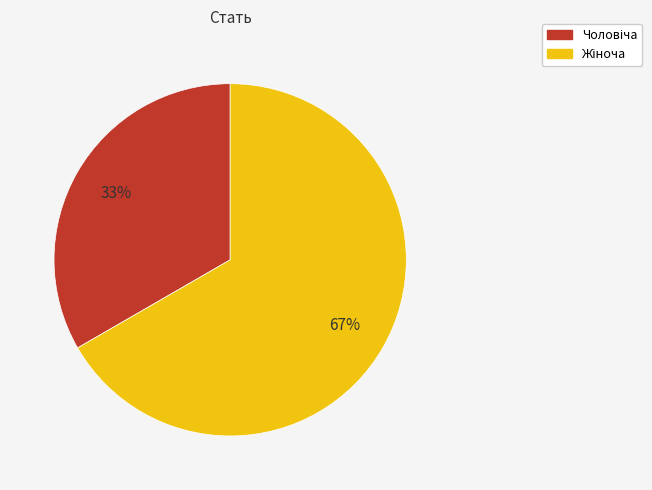

Does any single category account for the majority?

Yes